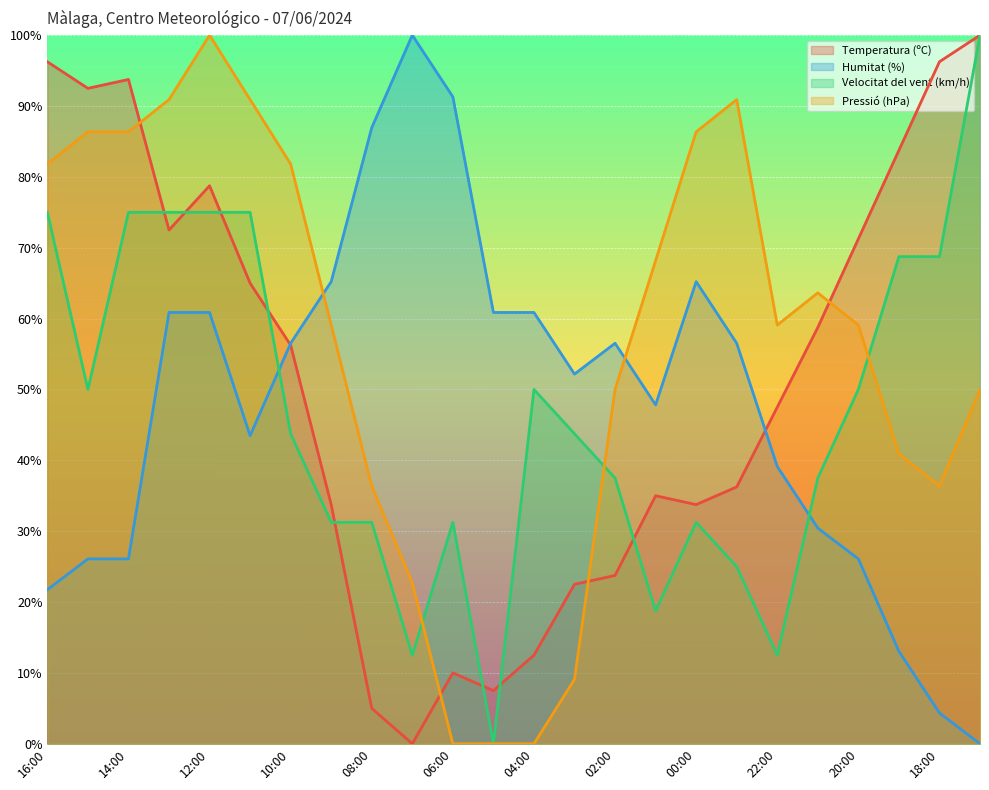

Is the value of Humitat (%) at 19:00 greater than the value of Pressió (hPa) at 23:00?

No